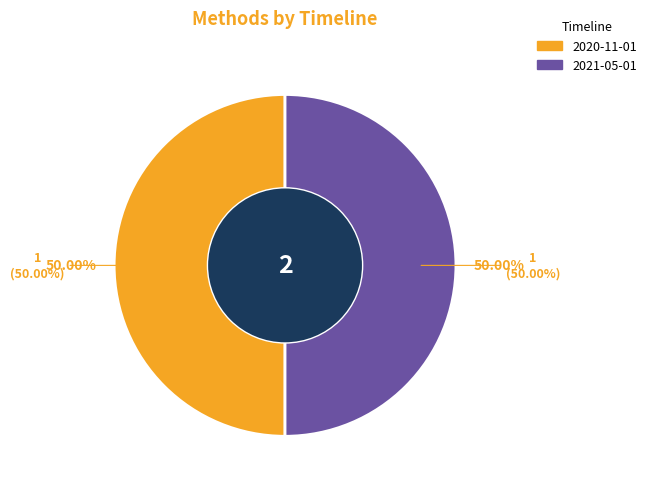

What percentage is NOT represented by 2021-01-01?

100.0%